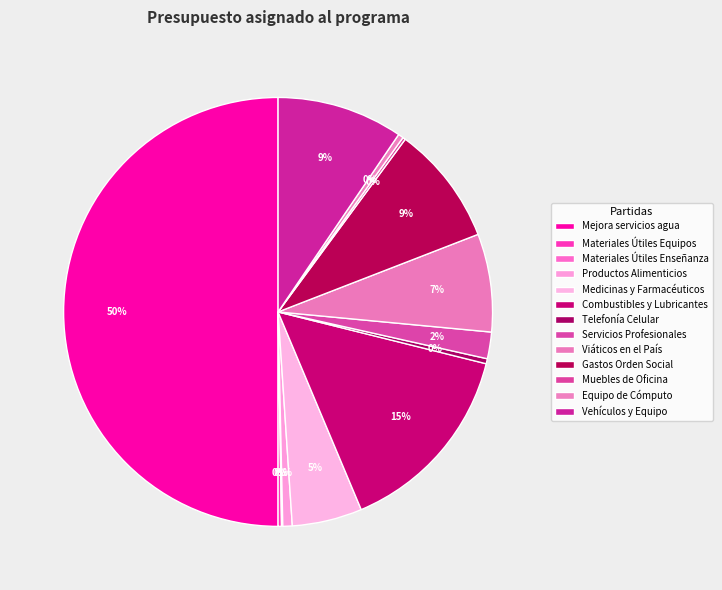

Does Telefonía Celular account for over 50% of the chart?

No